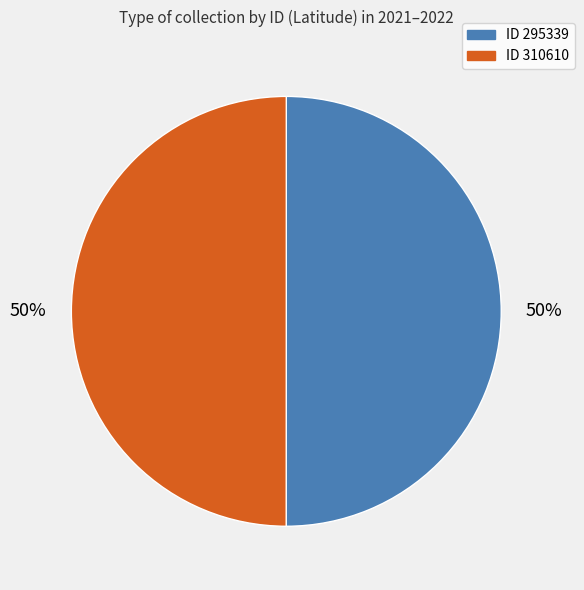

To the nearest percent, what is the average slice percentage?

50%